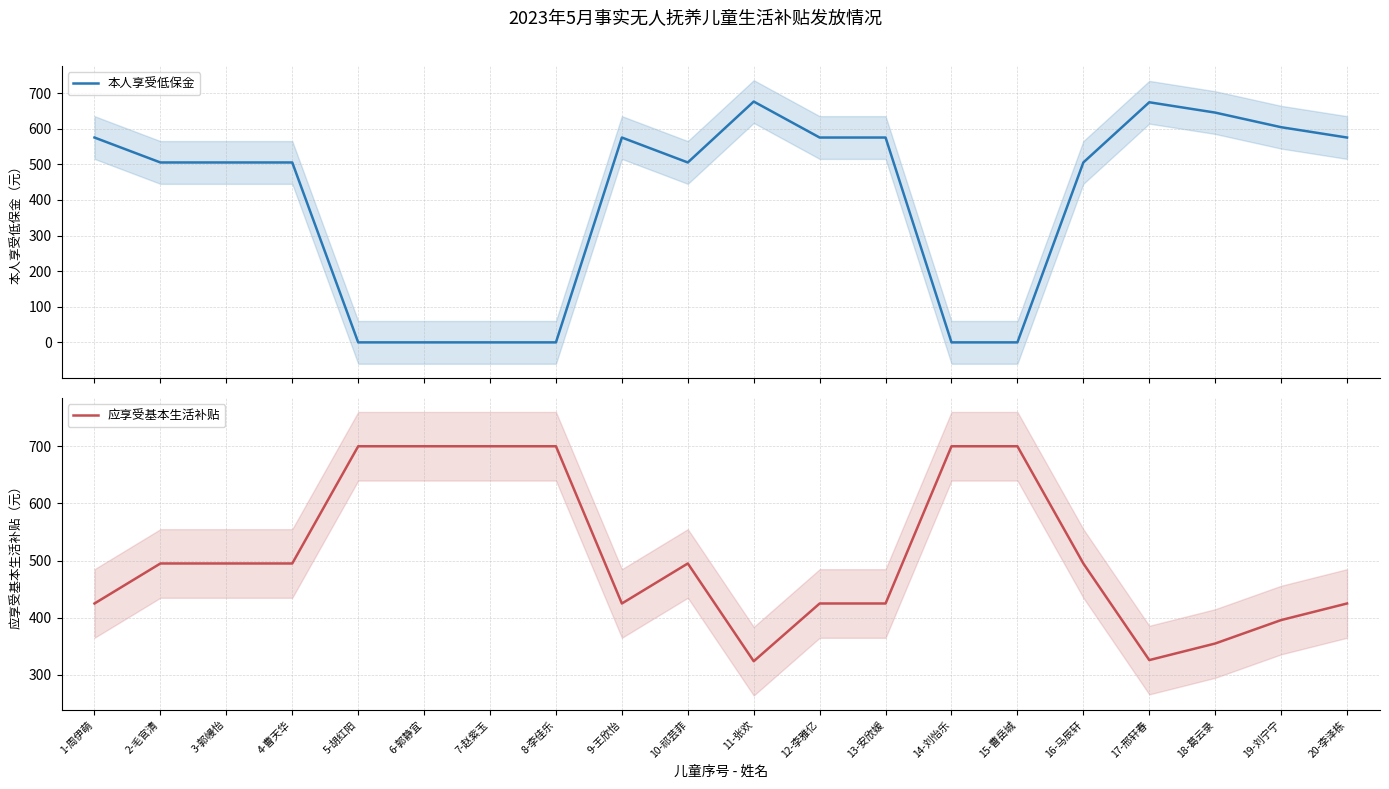

What is the difference between the second highest and minimum values in the 应享受基本生活补贴 series?

376